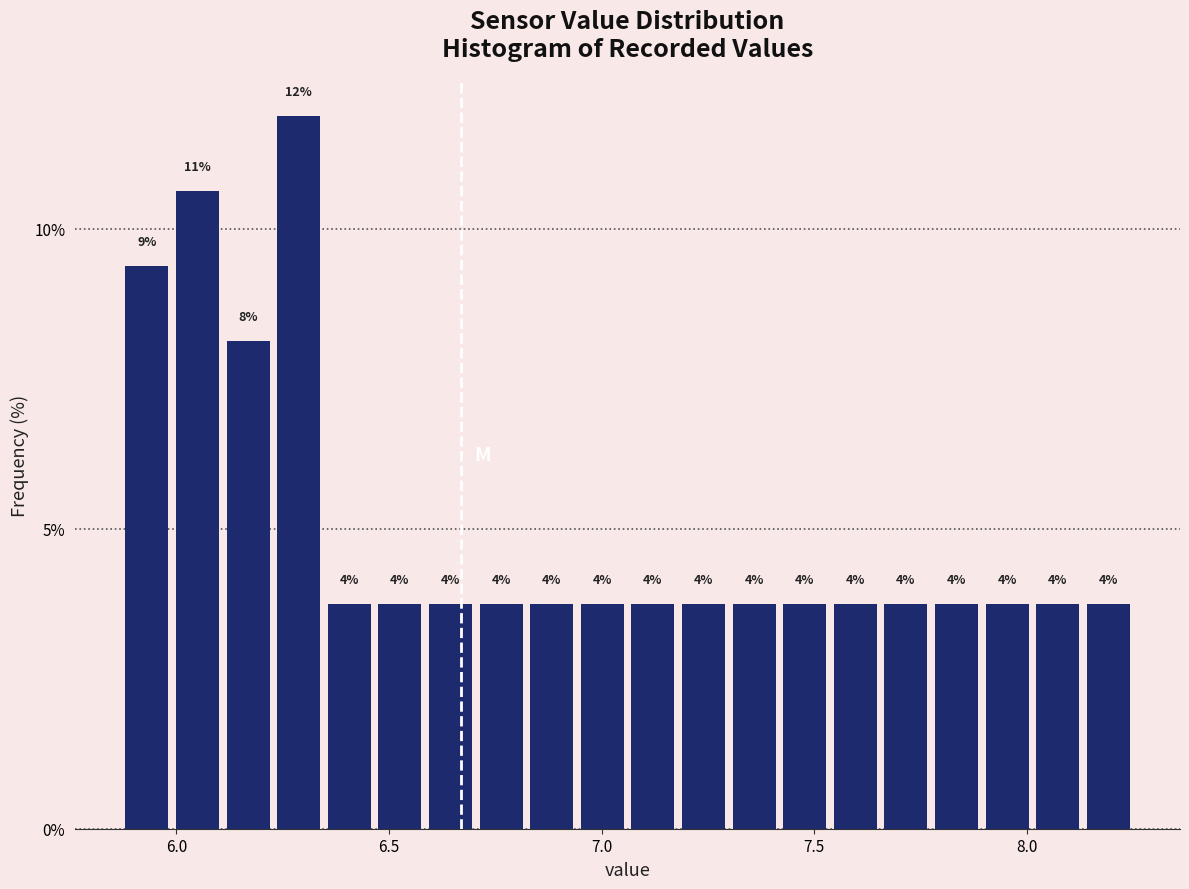

Read against the x-axis, roughly where is the centre of the tallest bar?

6.30